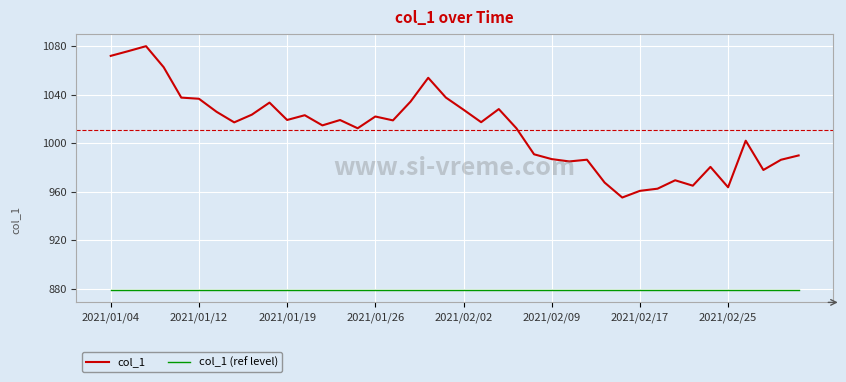

True or false: col_1 (ref level) and col_1 intersect in this chart.

False